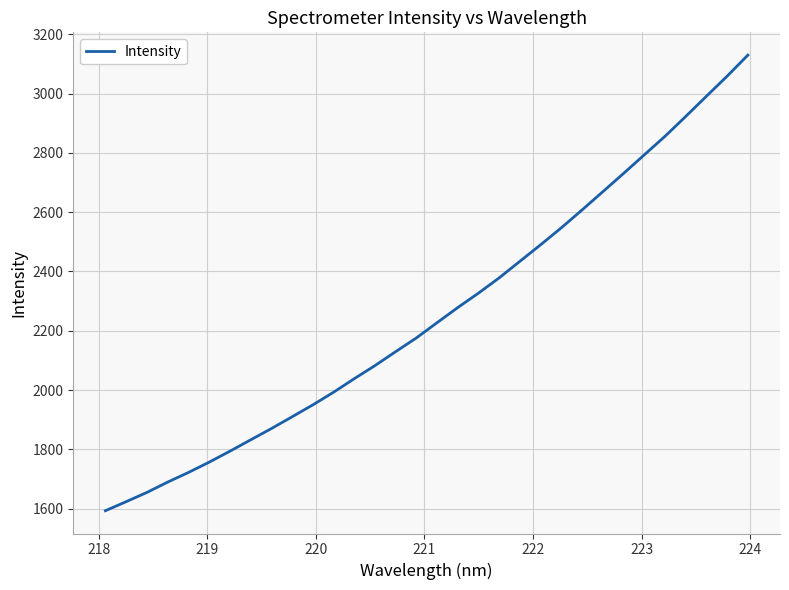

What is the difference between the maximum and minimum values?

1536.7